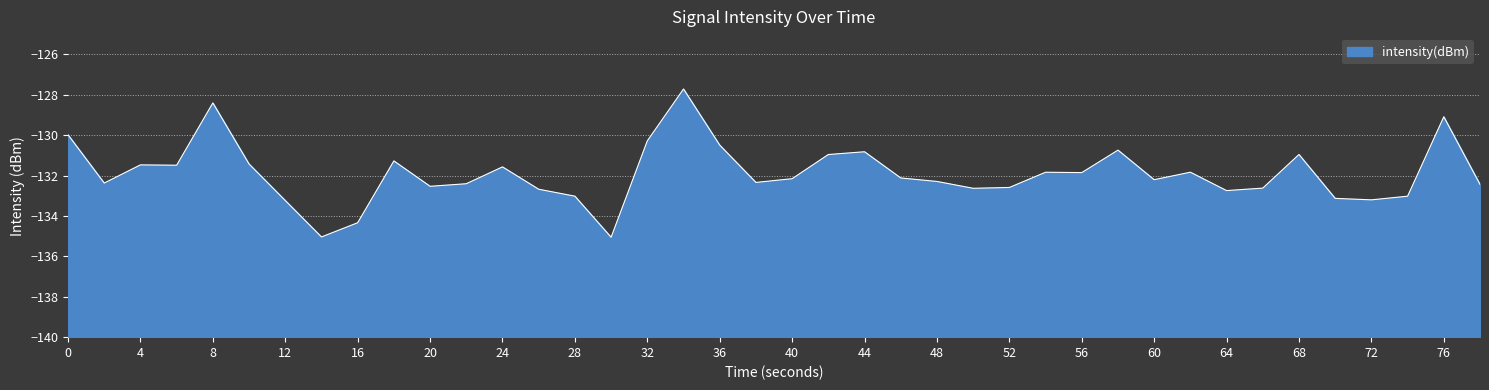

What is the smallest value displayed?

-135.1